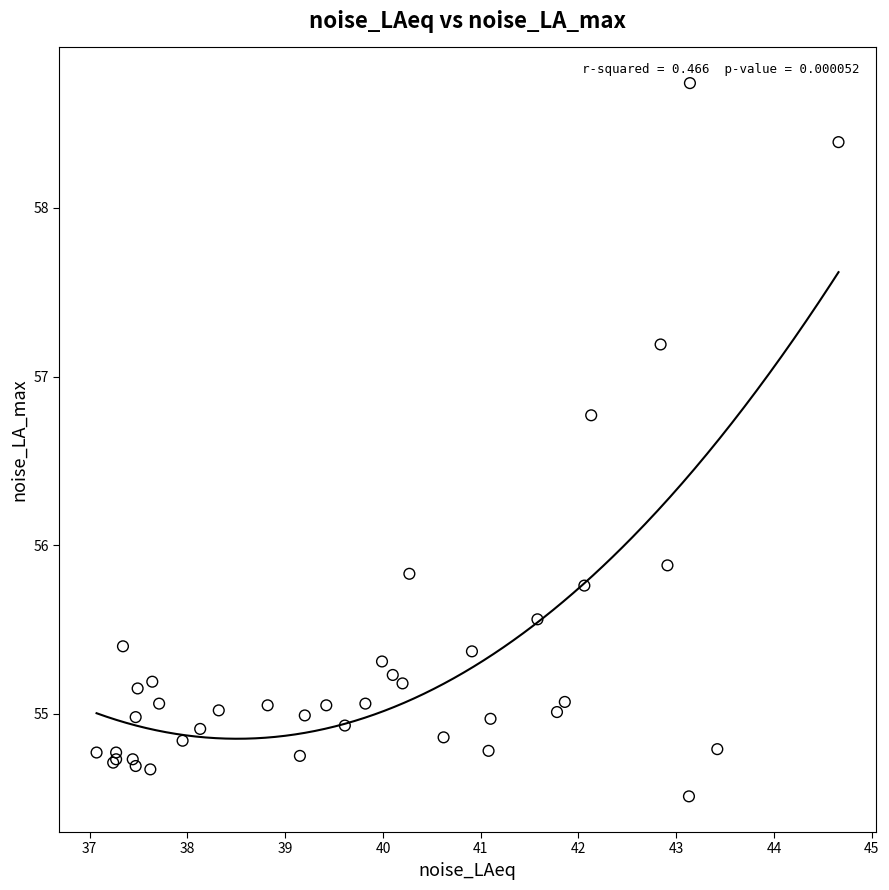

What Y value in the scatter plot is closest to 56?

55.9